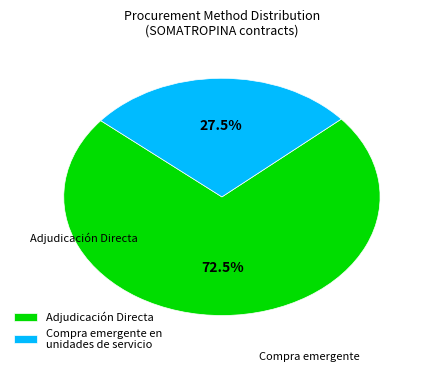

Is there any slice that represents more than half of the pie?

Yes